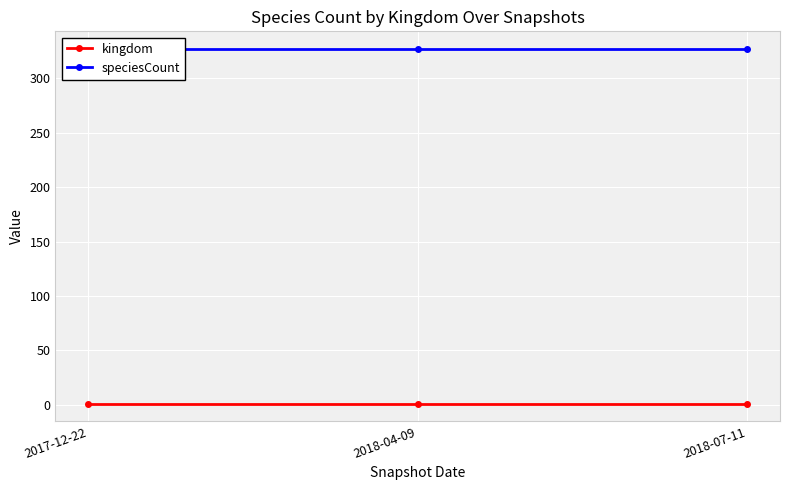

At how many categories does at least one series exceed 247?

3